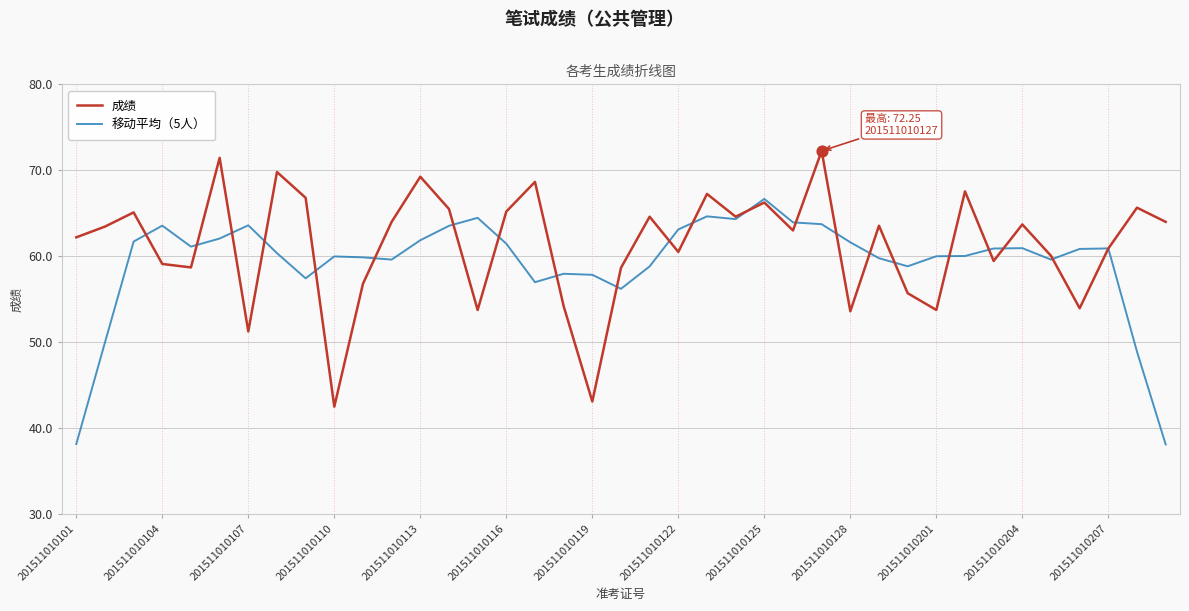

What are all the series names shown in the legend?

成绩, 移动平均（5人）